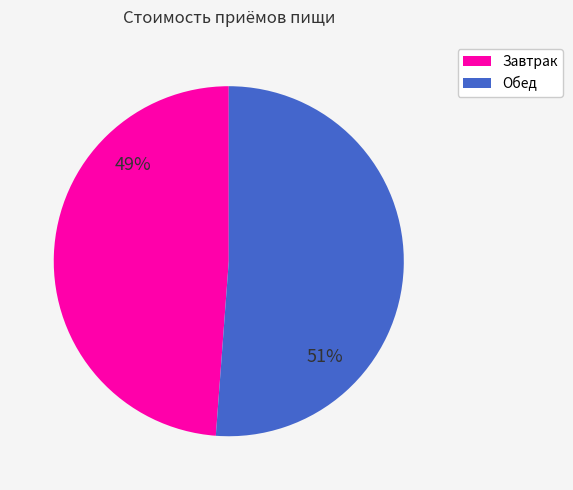

Count the number of slices in the pie.

2